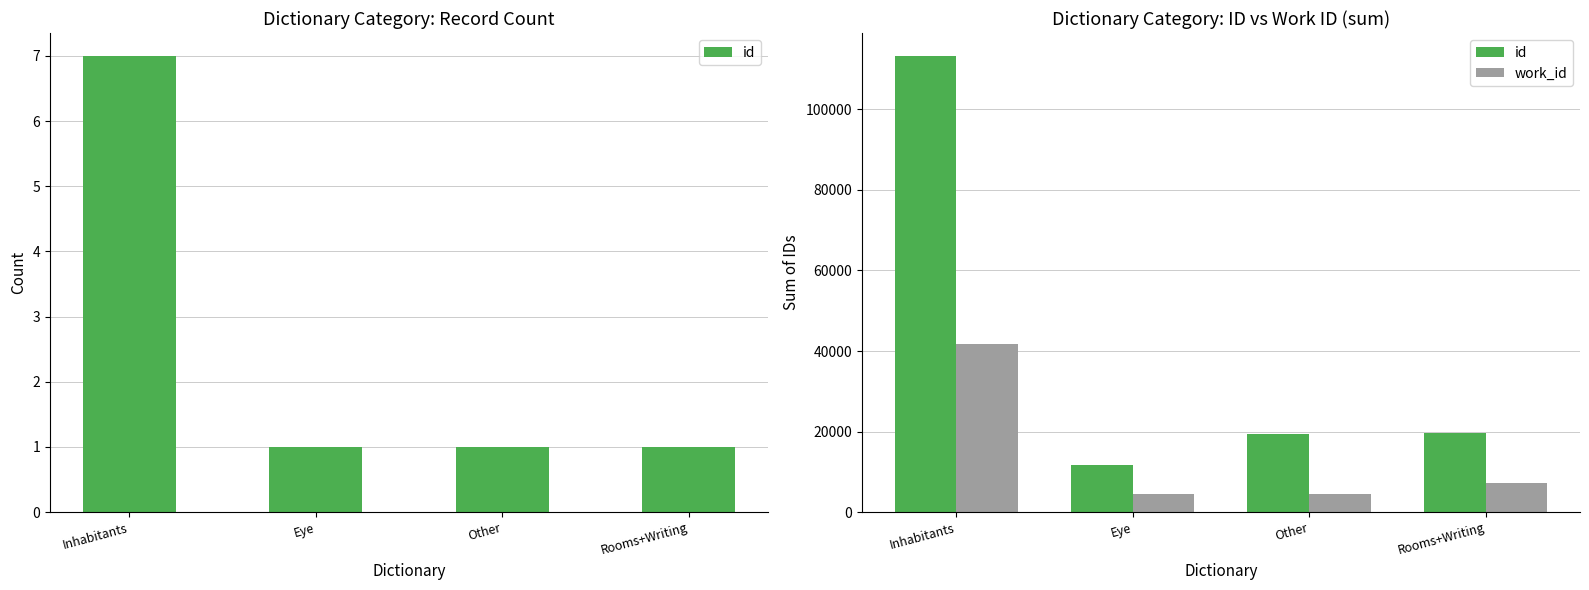

What is the lowest value of the id series?

11582